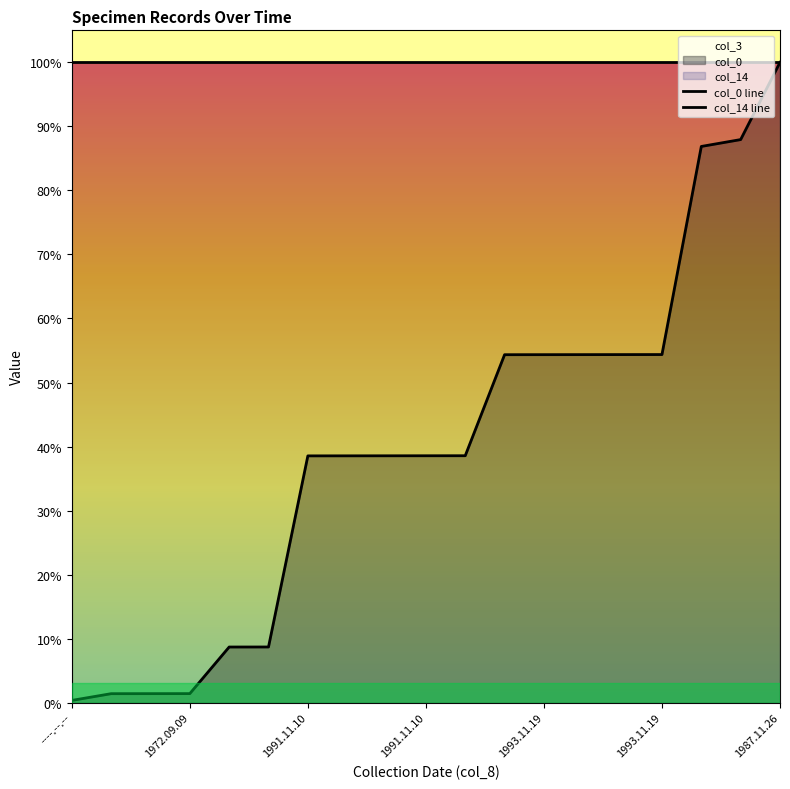

Reading left to right, what are all the values shown in this chart?

col_0 line: 1065.3	4244.4	4261.3	4278.2	26294.7	26311.6	116609.9	116626.8	116643.7	116660.7	116677.6	164413.9	164430.8	164447.7	164464.6	164481.5	262812.0	266058.7	302550.0
col_14 line: 302550.0	302550.0	302550.0	302550.0	302550.0	302550.0	302550.0	302550.0	302550.0	302550.0	302550.0	302550.0	302550.0	302550.0	302550.0	302550.0	302550.0	302550.0	302550.0